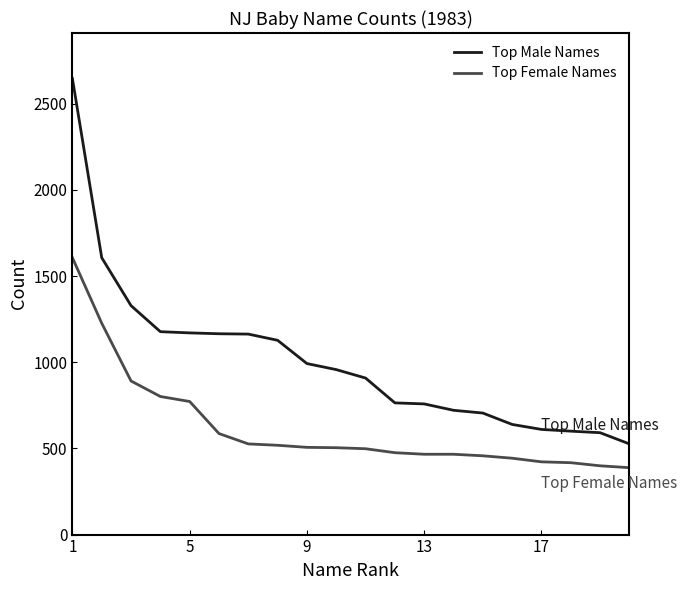

Which series has the widest spread of values?

Top Male Names